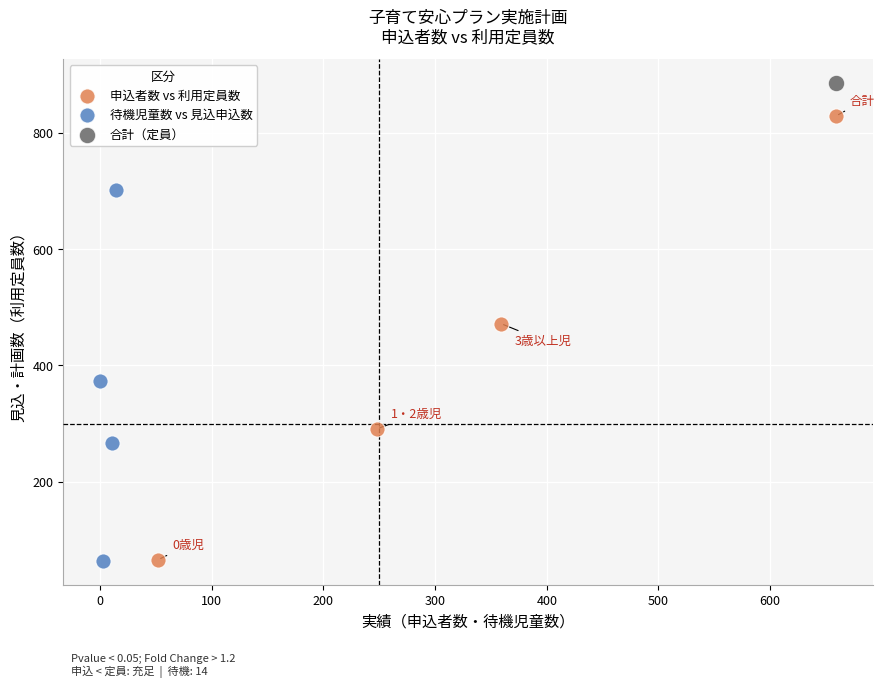

What are all the series names shown in the legend?

申込者数 vs 利用定員数, 待機児童数 vs 見込申込数, 合計（定員）